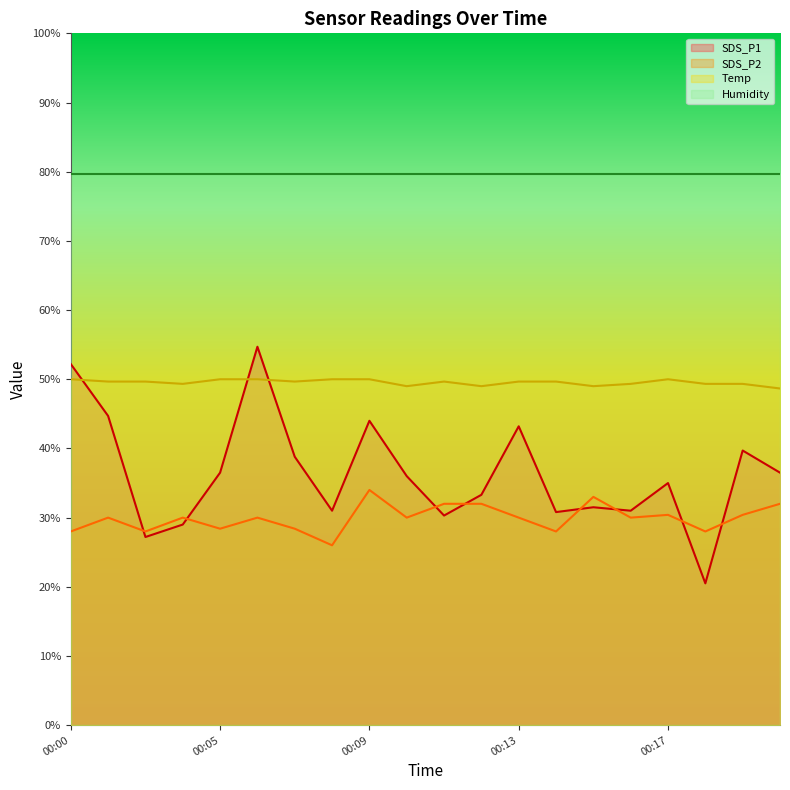

Read the SDS_P2 value at 00:14.

28.0